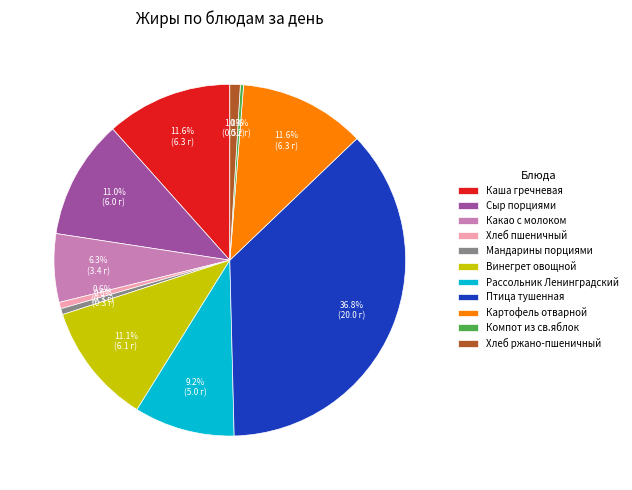

What is the largest slice in the pie chart?

Птица тушенная